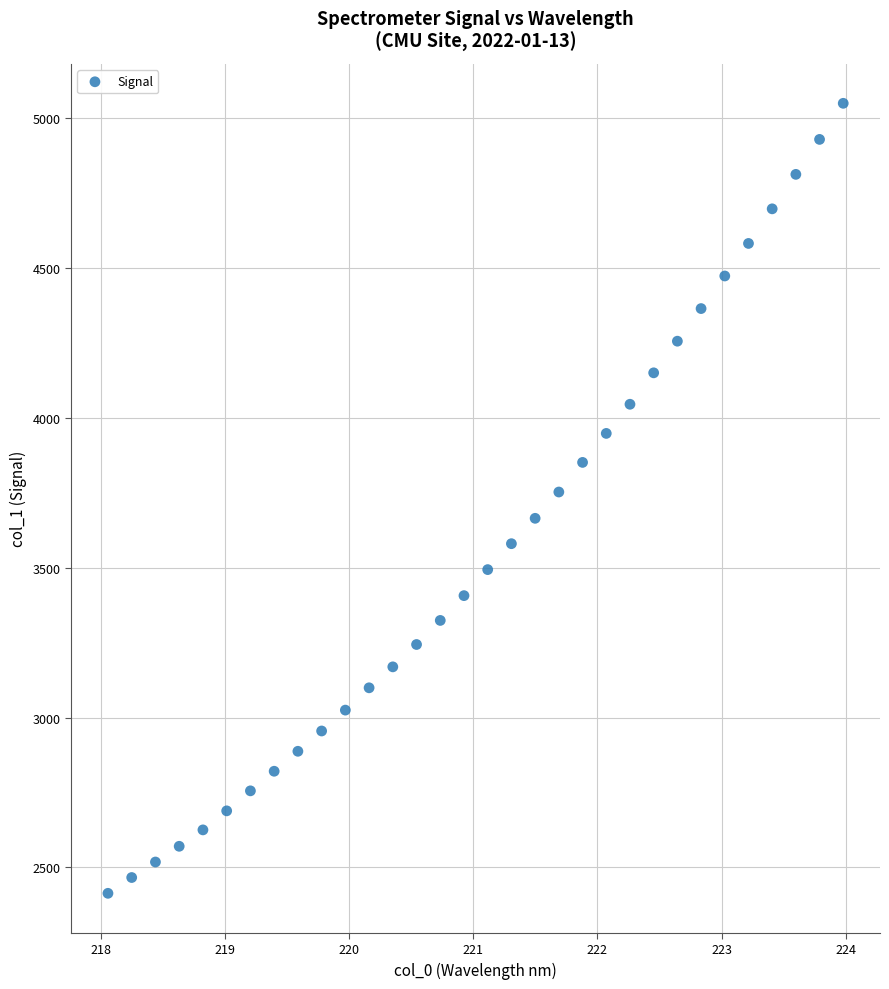

What is the range of Y values (max minus min)?

2637.2